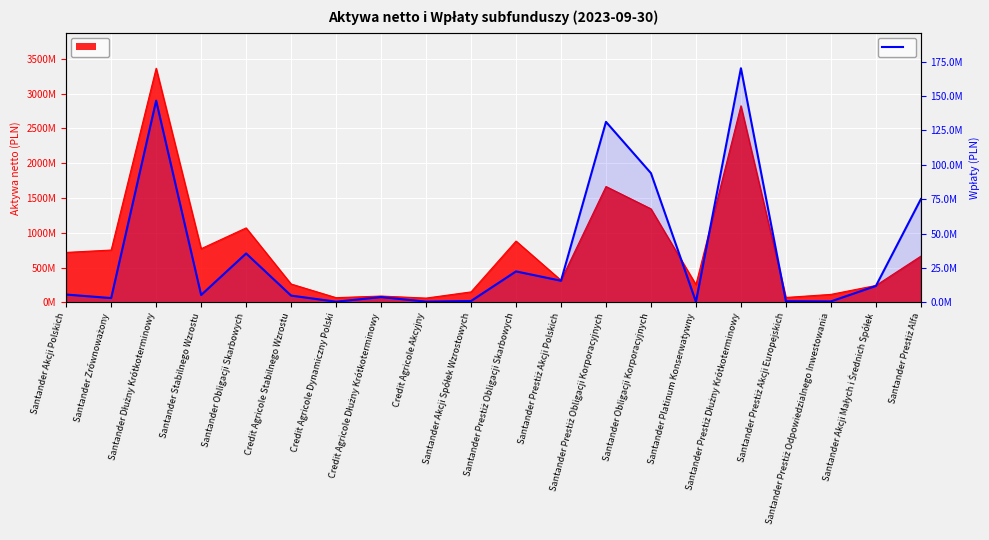

Count the number of values greater than 5631068.

10